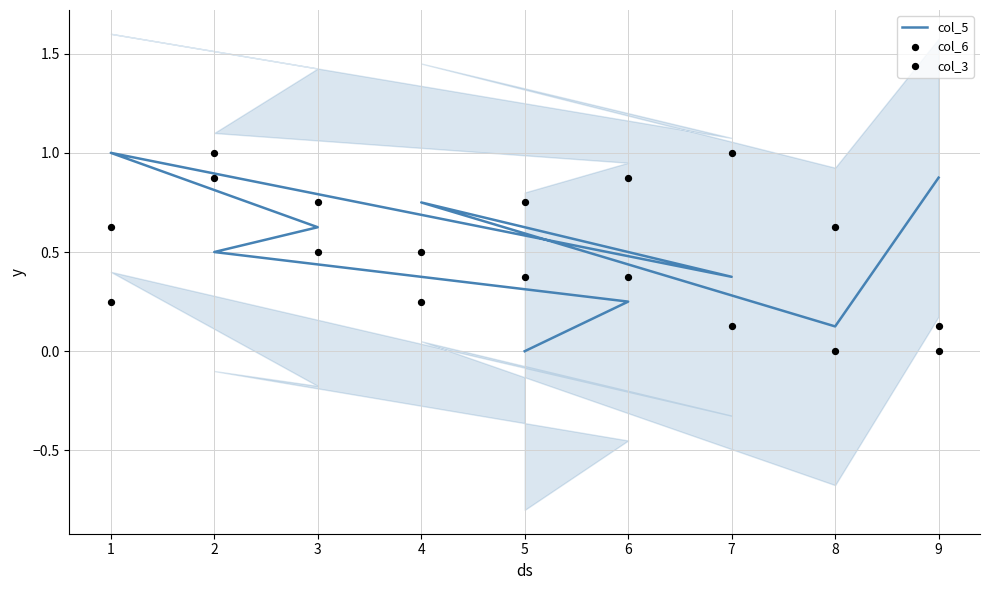

Which series contains the lowest Y value?

col_5